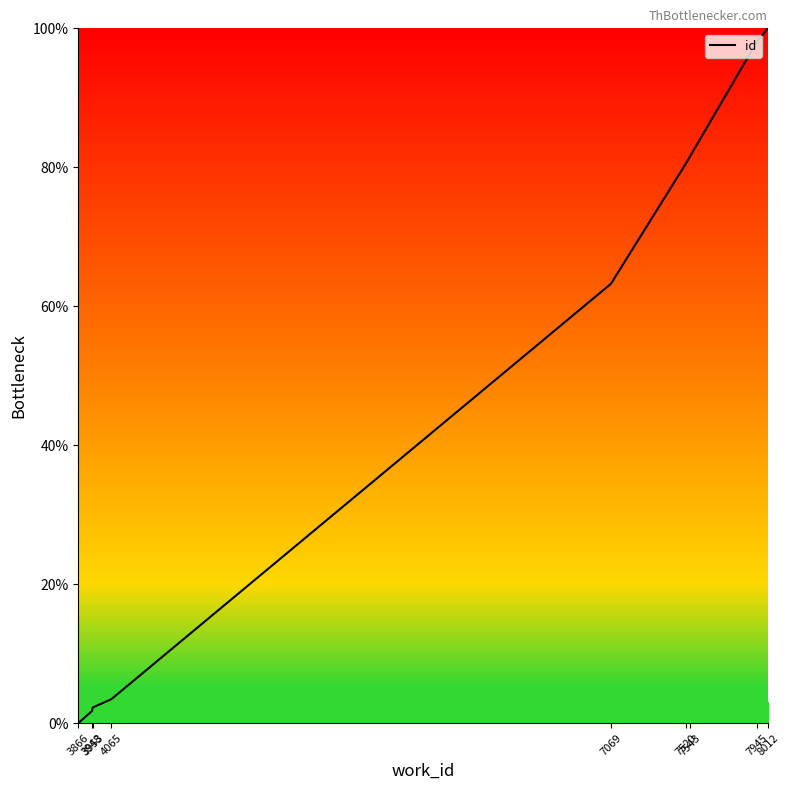

Where is the data nearest to the value 50?

7069